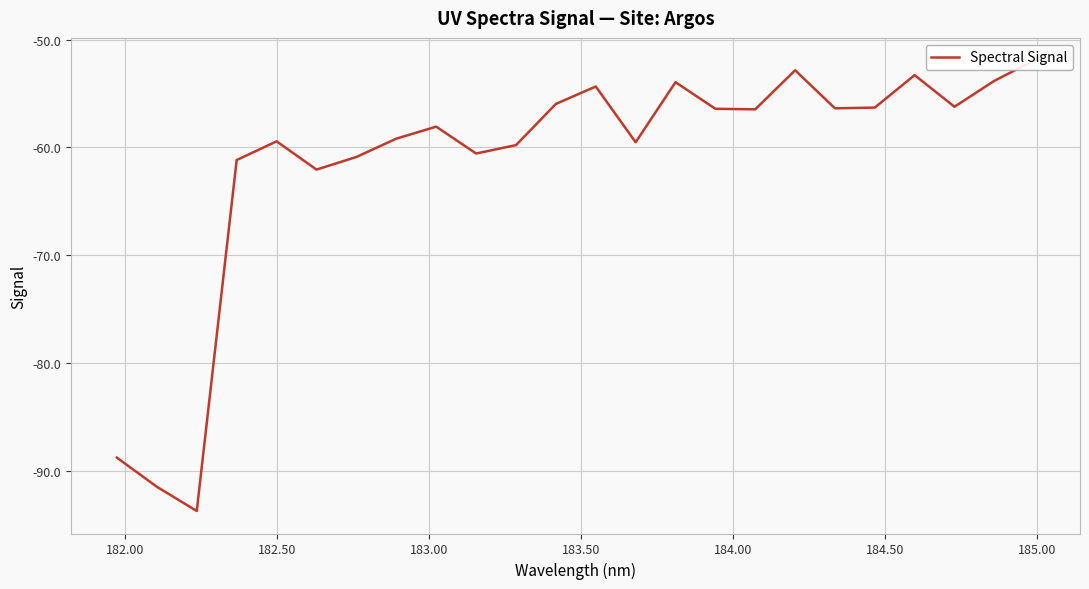

What is the difference between the maximum and minimum values?

41.8